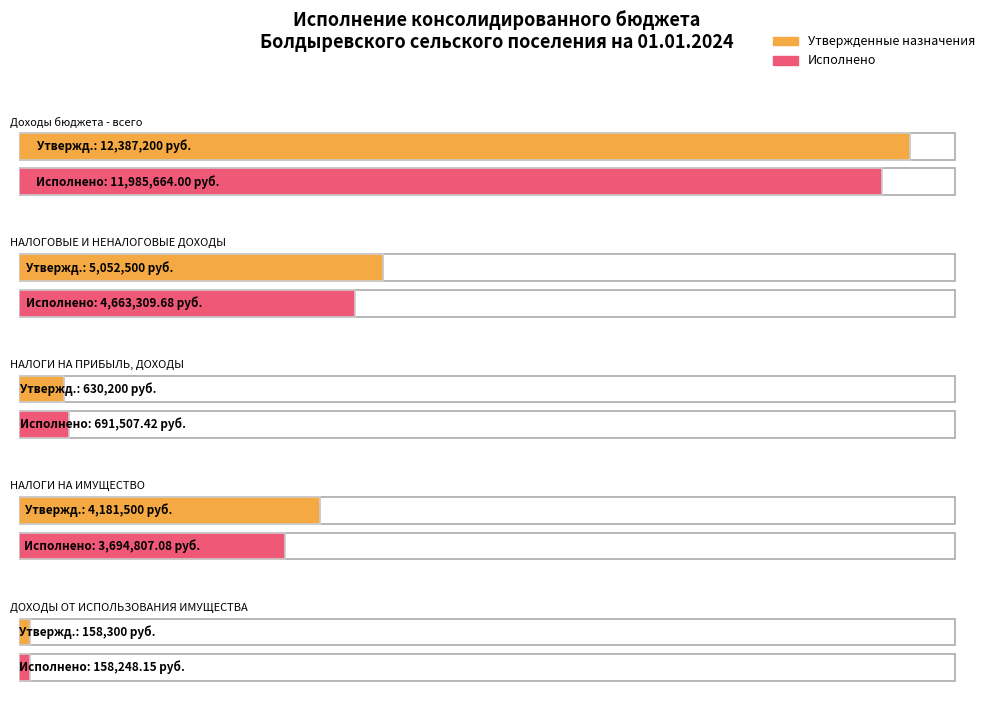

What is the label of the 2nd bar from the left?

НАЛОГОВЫЕ И НЕНАЛОГОВЫЕ ДОХОДЫ